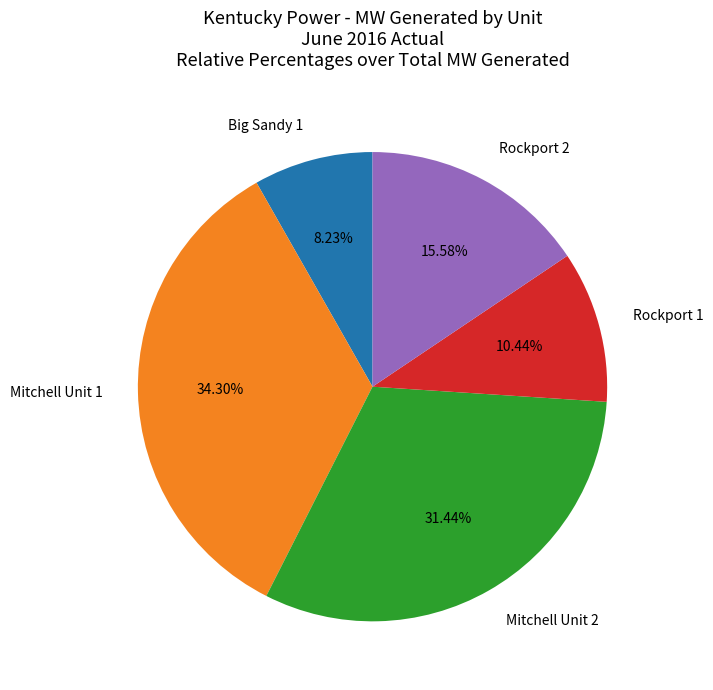

Count the number of slices in the pie.

5